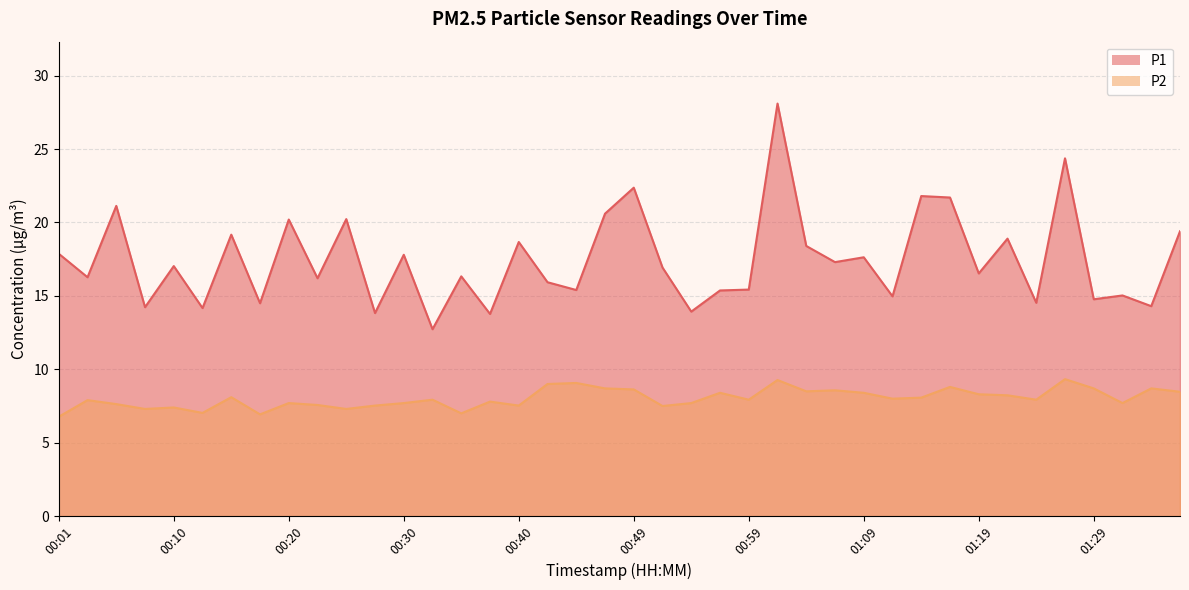

What is the label of the 36th point from the left?

01:26